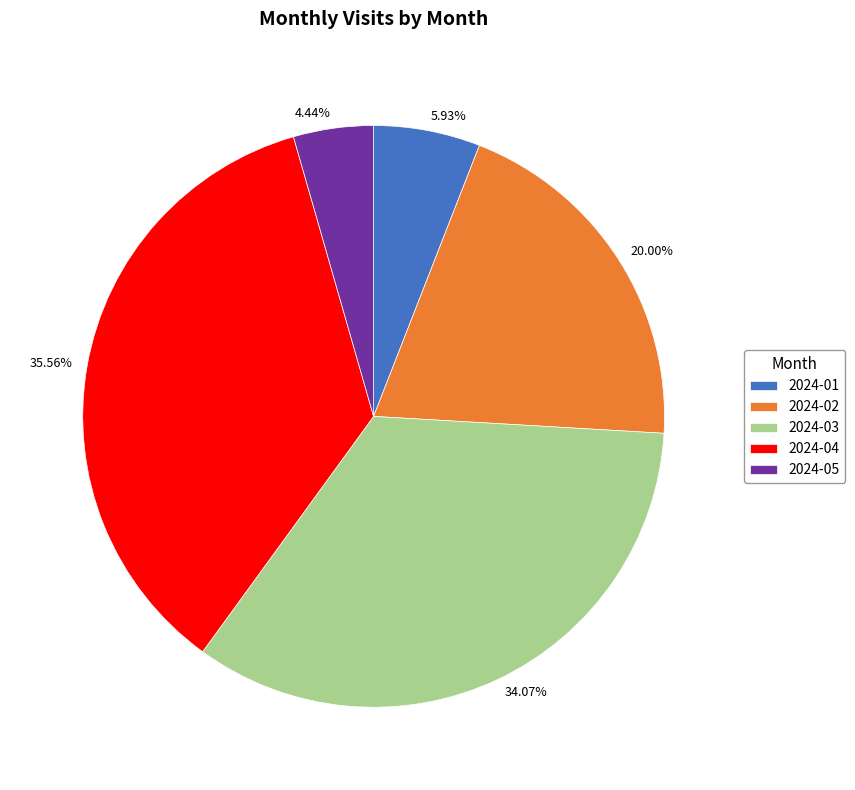

What percentage is NOT represented by 2024-03?

65.9%